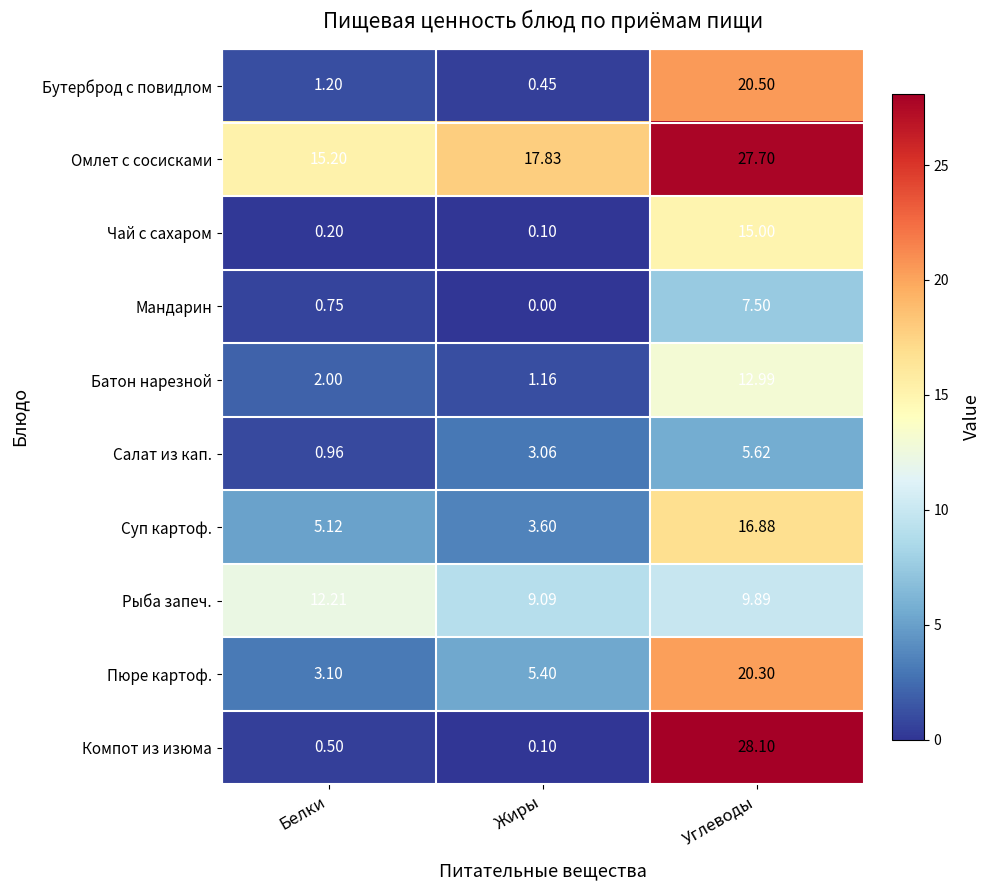

At which category does the chart reach its peak across all series?

Углеводы